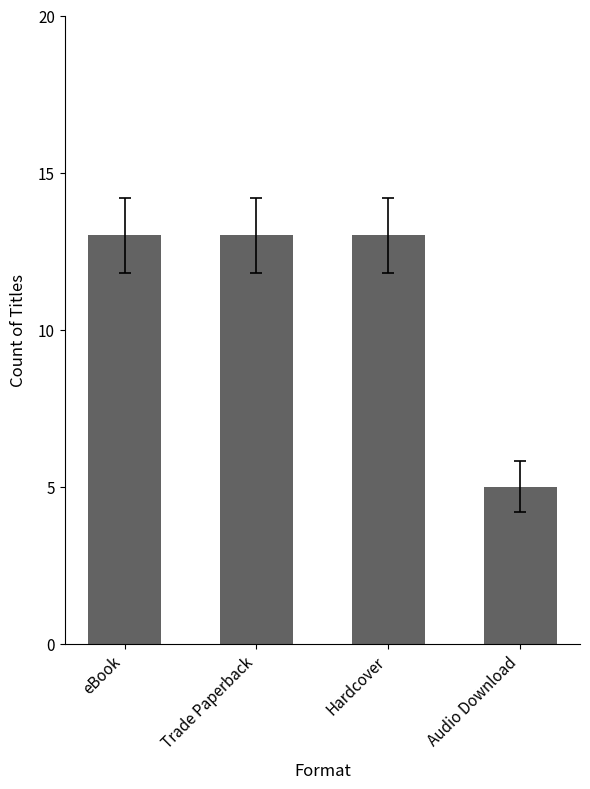

Which has a higher value, eBook or Audio Download?

eBook